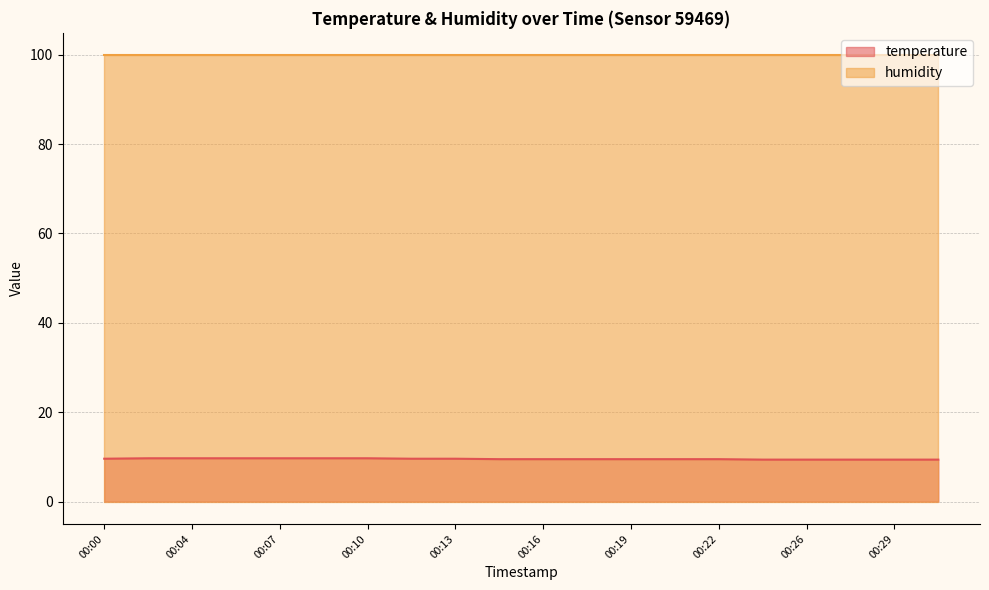

True or false: temperature and humidity intersect in this chart.

False